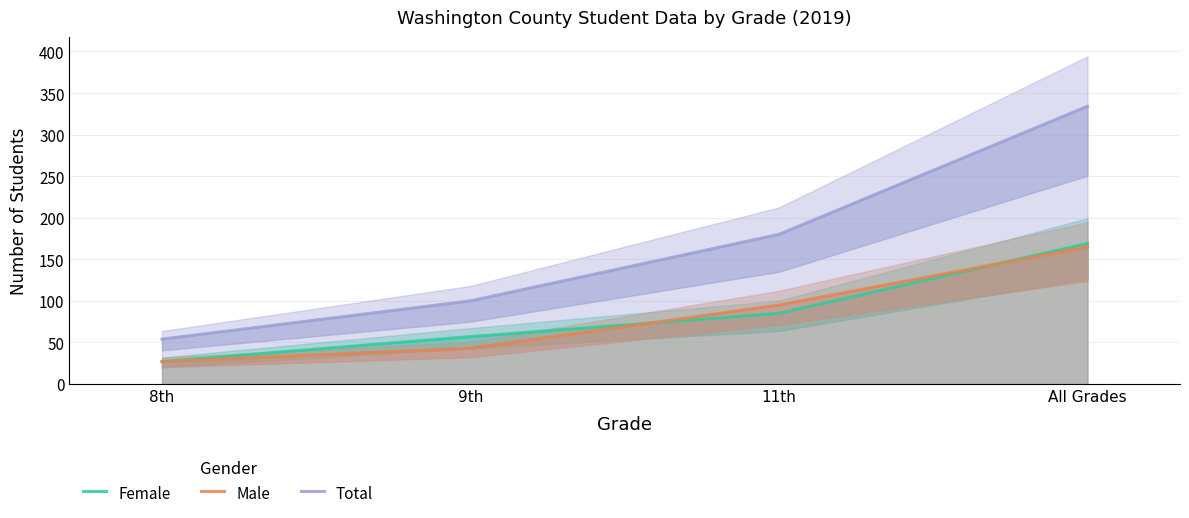

Reading left to right, extract all data points from this chart.

Female: 8th=27	9th=57	11th=85	All Grades=169
Male: 8th=27	9th=43	11th=95	All Grades=165
Total: 8th=54	9th=100	11th=180	All Grades=334